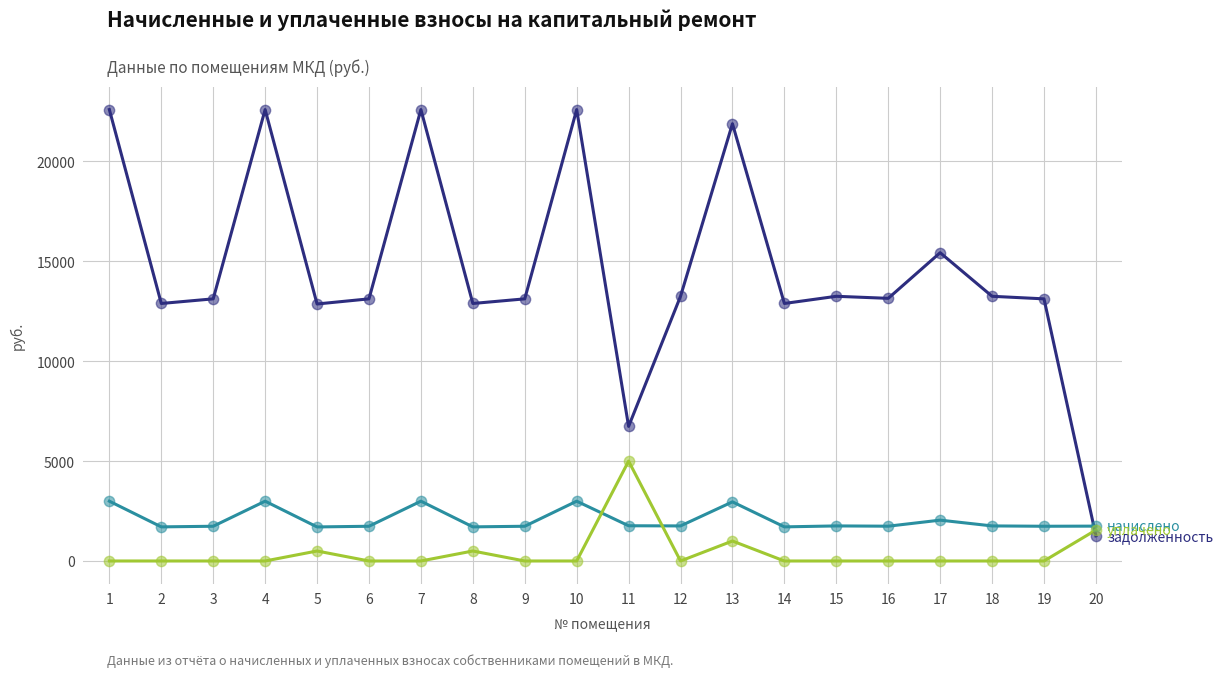

What is the total value across all series at 2?

14599.1